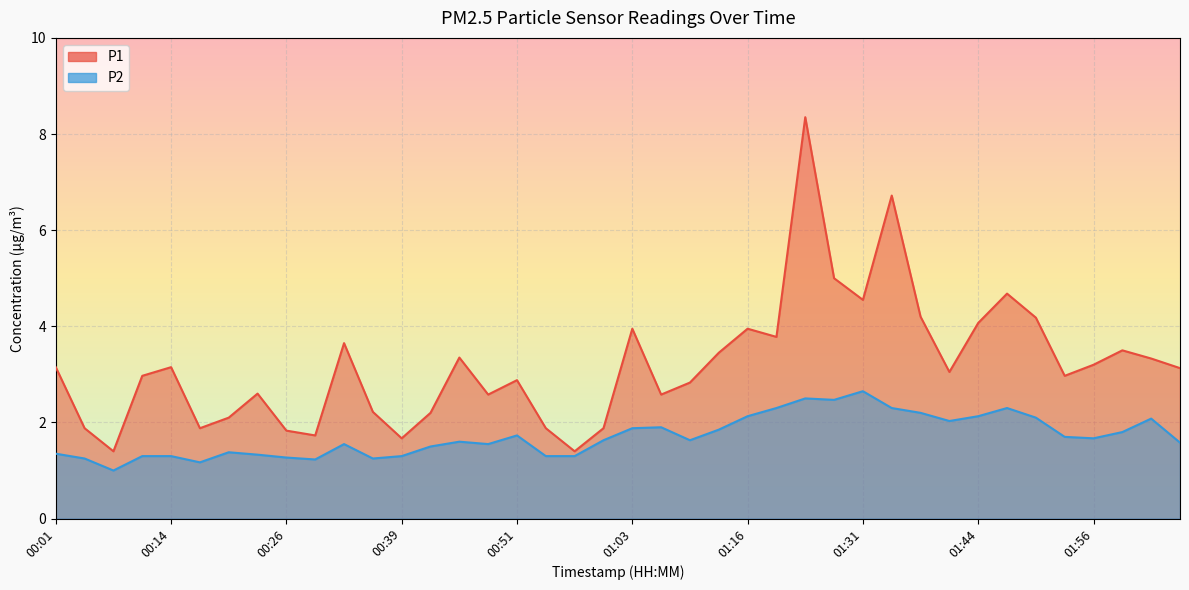

What is the difference between the second highest and minimum values in the P2 series?

1.5